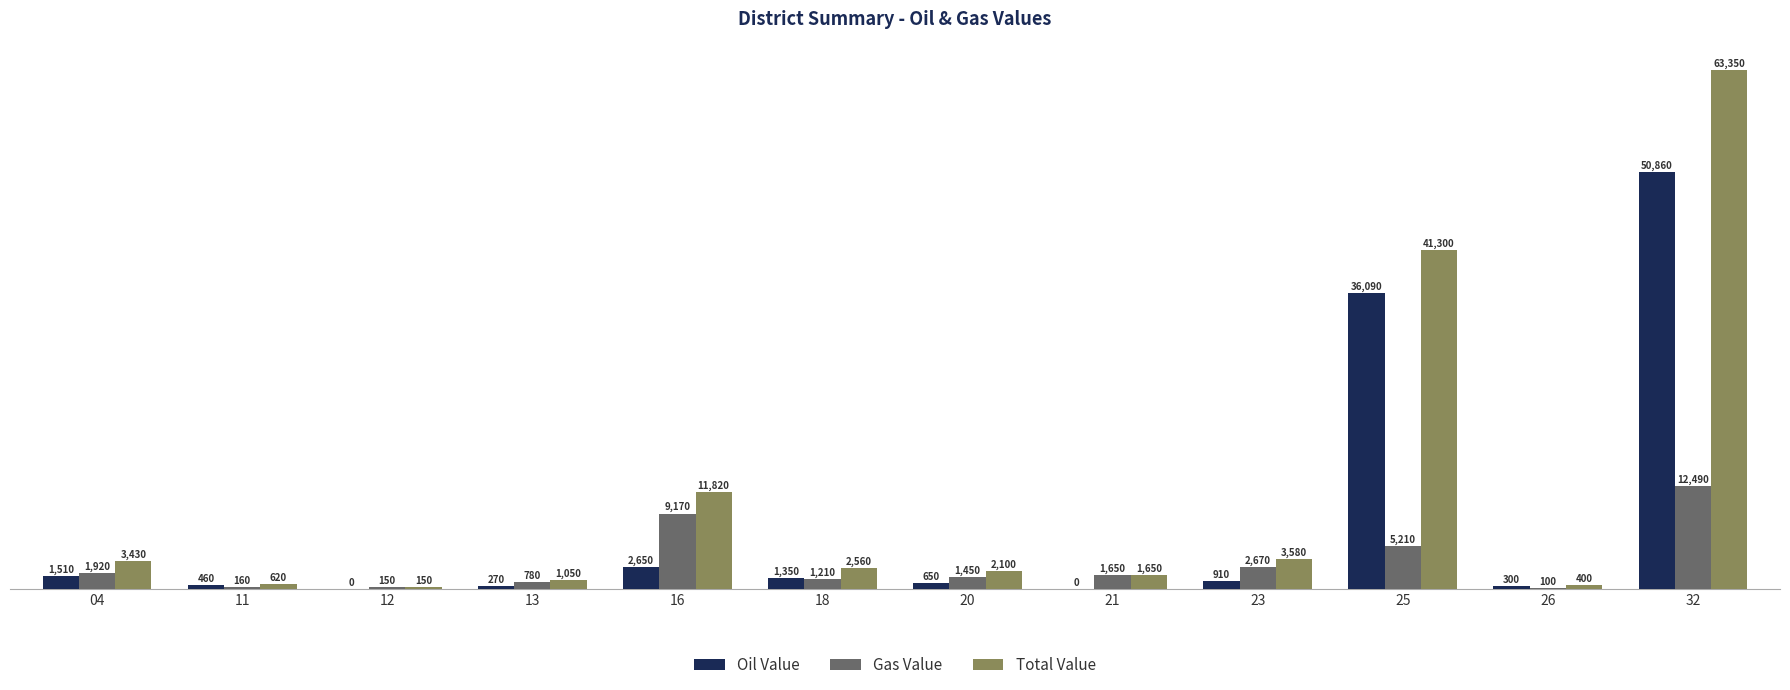

What is the average value of the Gas Value series?

3080